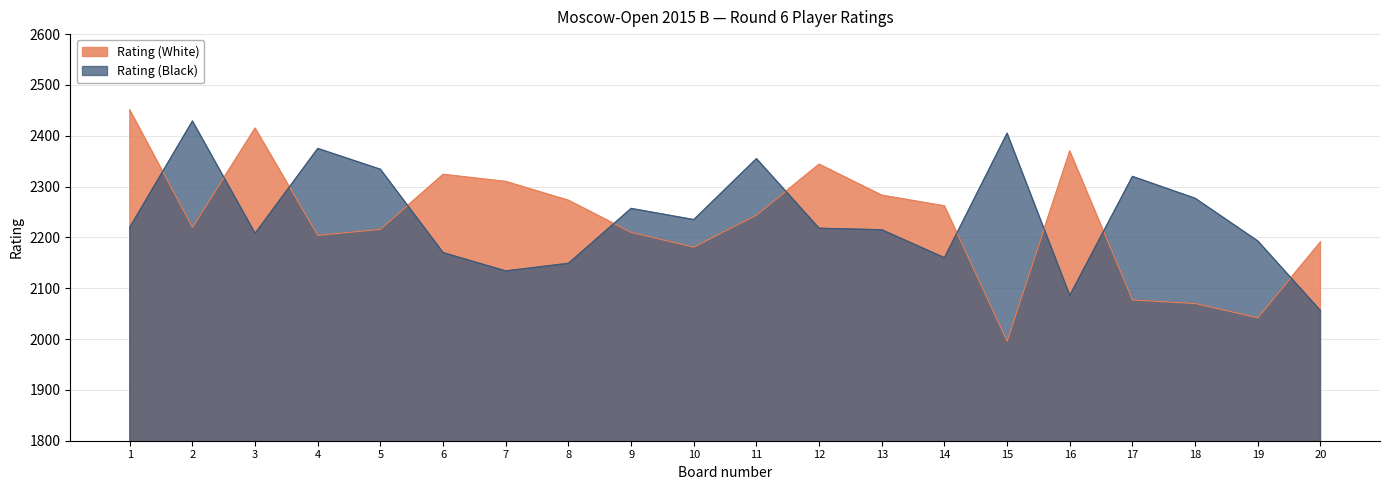

At which category does Rating (White) reach its first local valley?

2